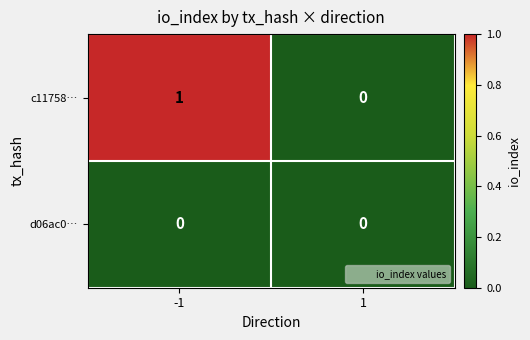

What is the maximum value shown in the chart?

1